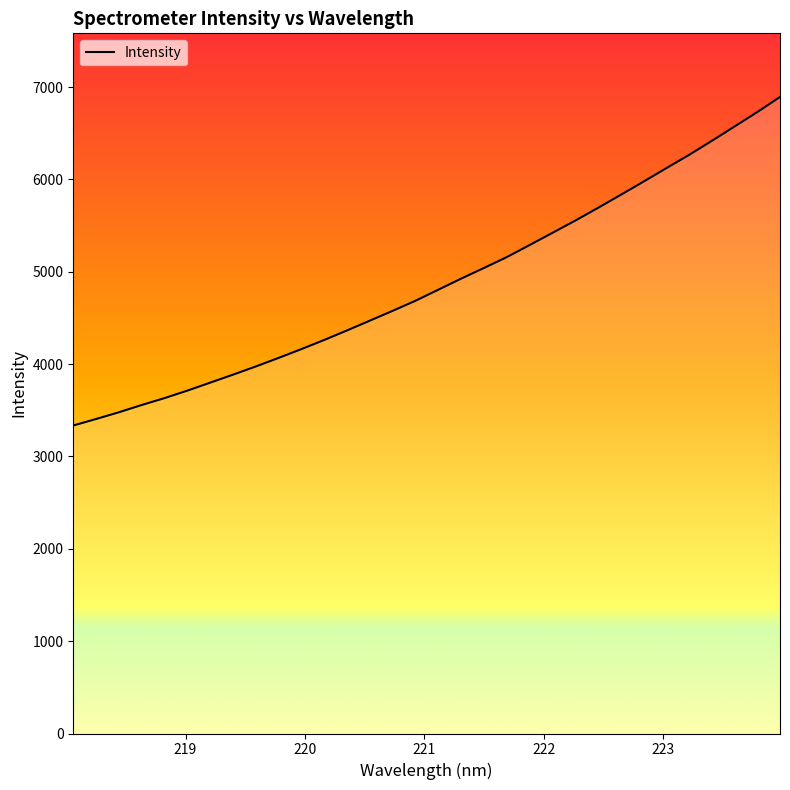

How many lines are shown in the chart?

1